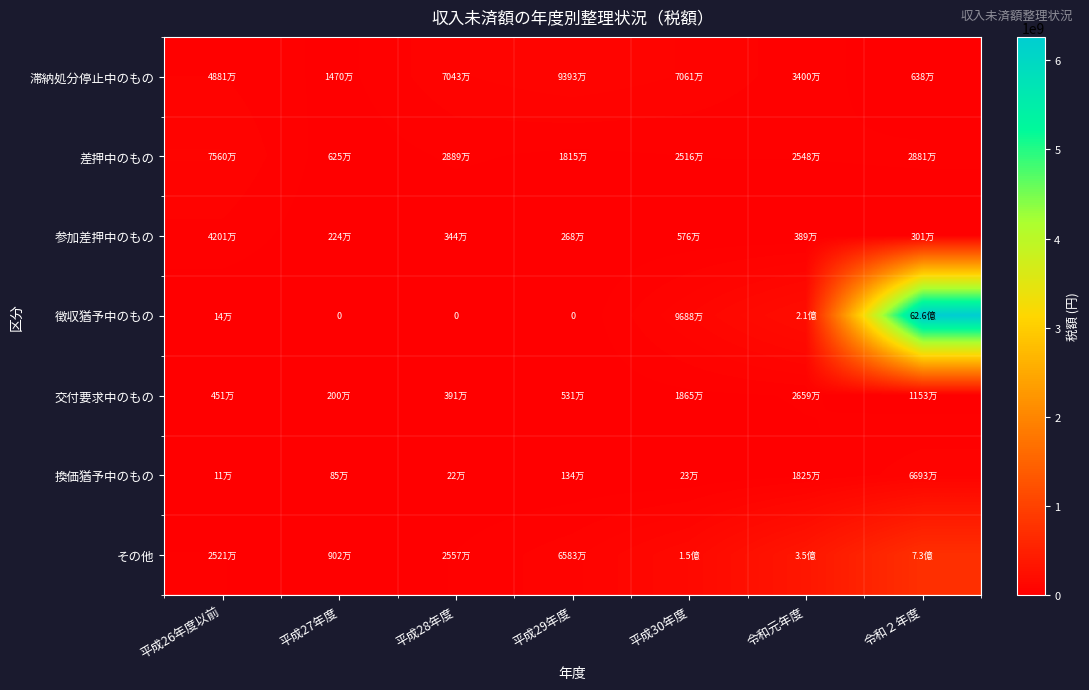

Which has a higher value, 平成28年度 or 平成30年度?

平成30年度